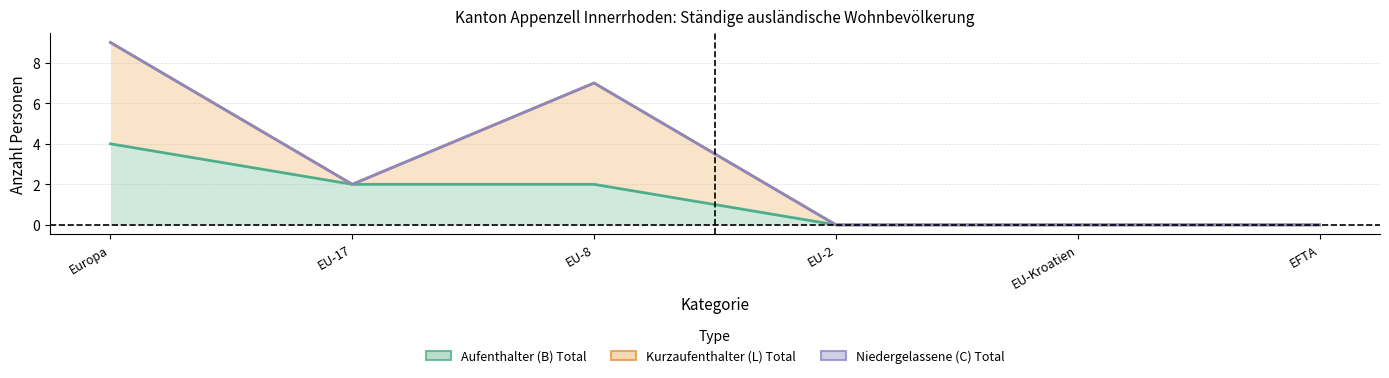

What is the total value across all series at EU-8?

7